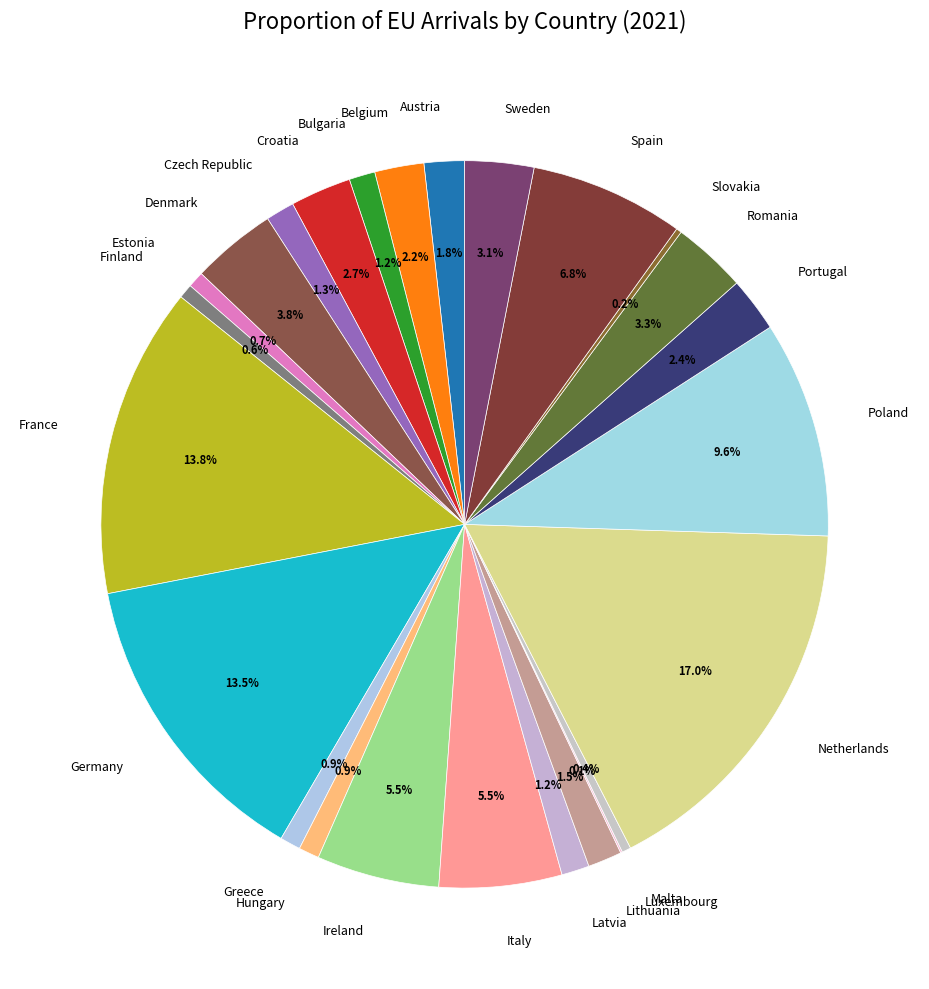

What is the ratio of the value at Lithuania to the value at Sweden?

0.5